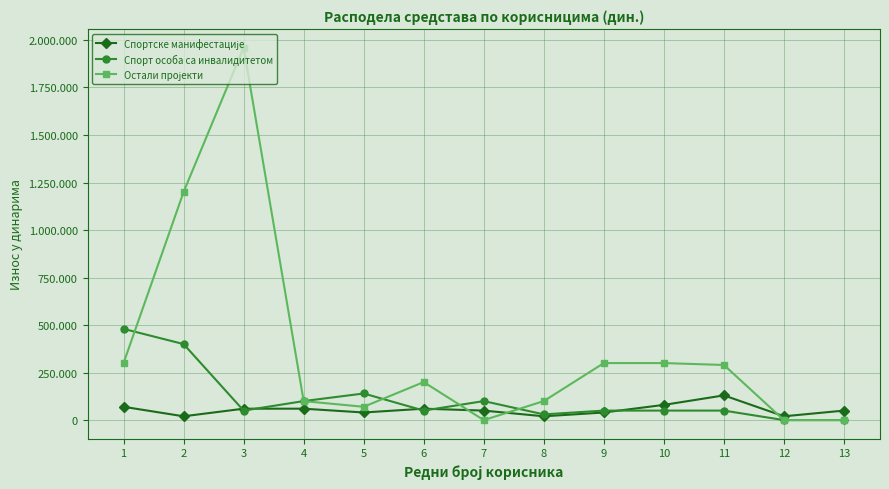

Which series has the largest total across all categories?

Остали пројекти